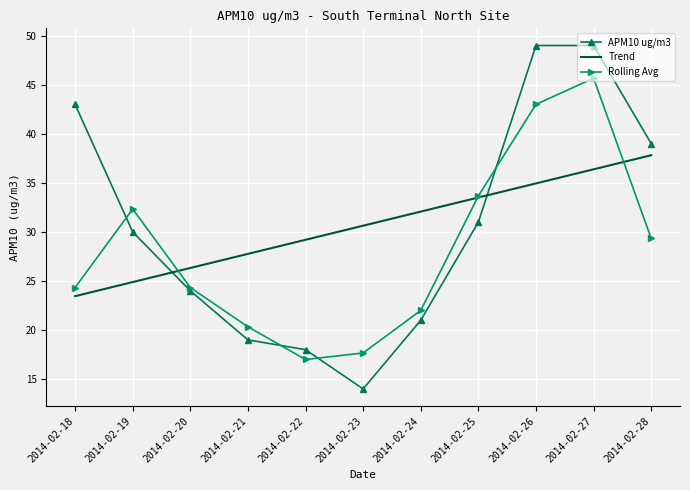

What is the maximum value shown in the chart?

49.0